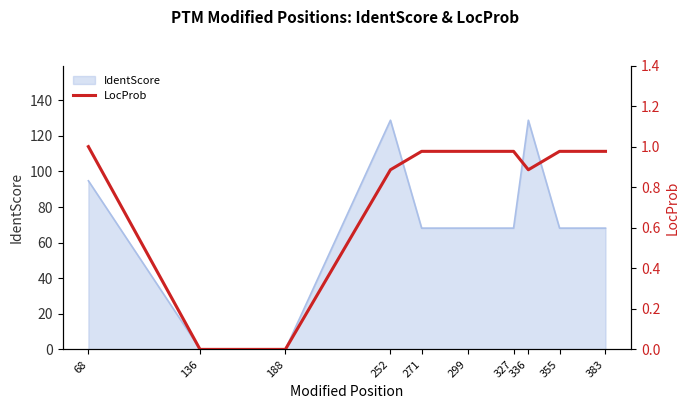

How many interior local valleys (lower than both neighbors) does the data have?

1